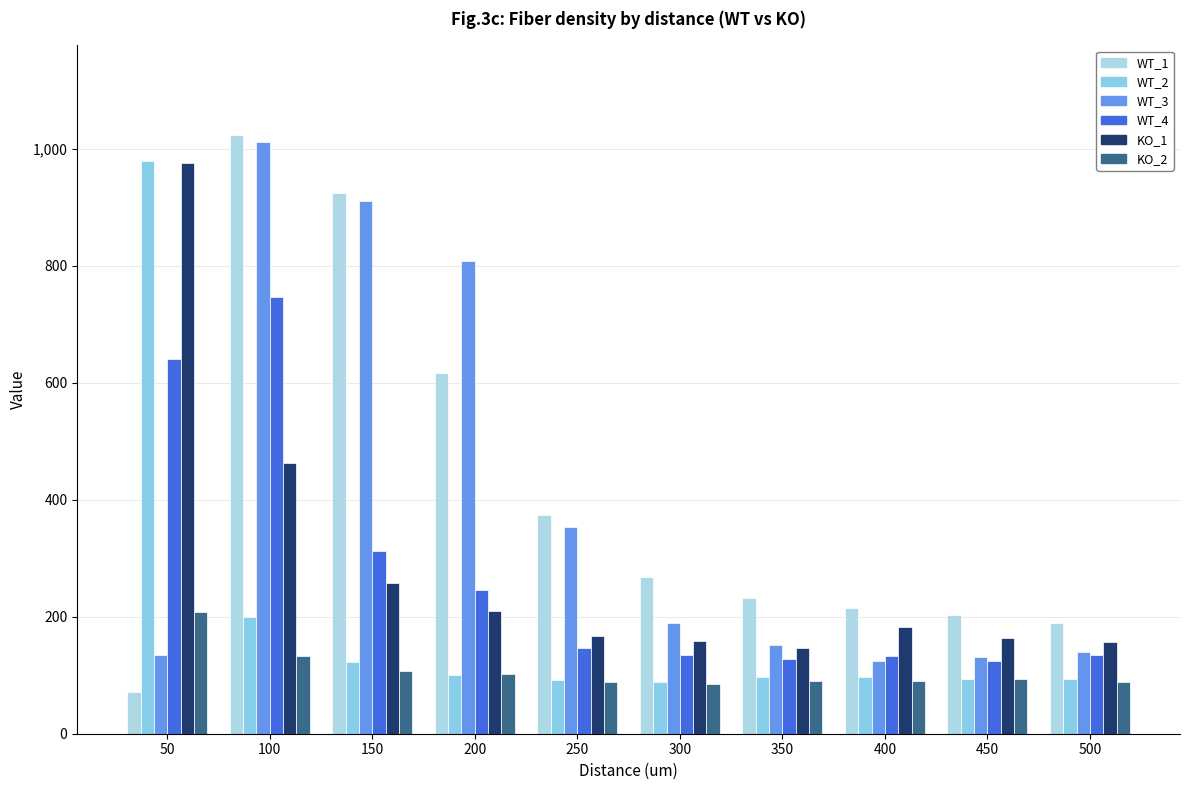

What is the difference between the maximum and minimum values in the KO_2 series?

122.2